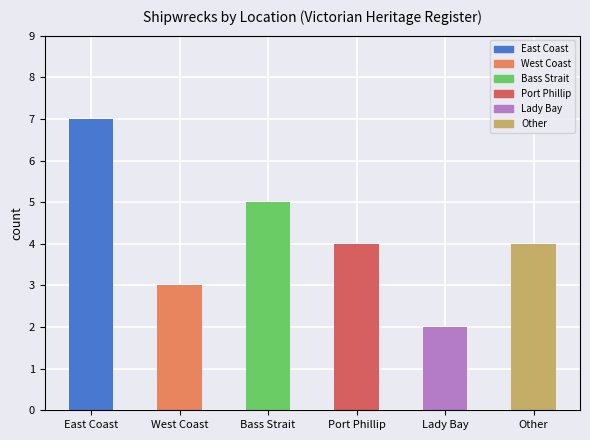

What is the greatest value displayed?

7